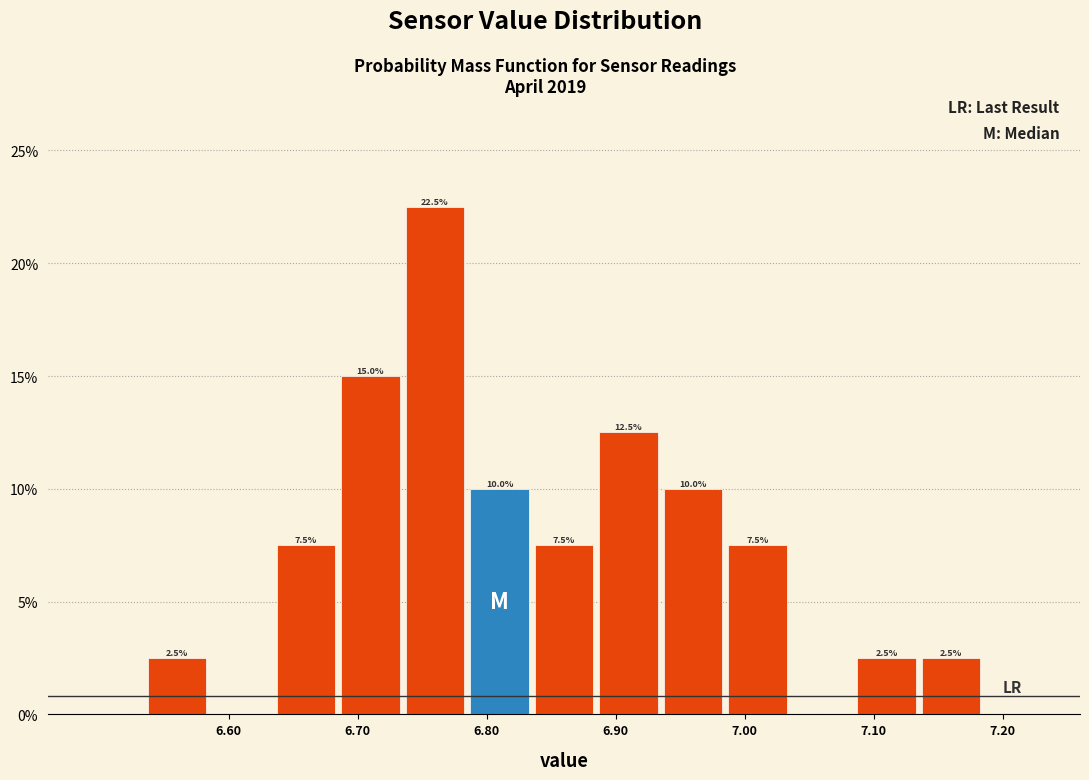

Which range on the x-axis has the tallest bar?

6.735 to 6.785